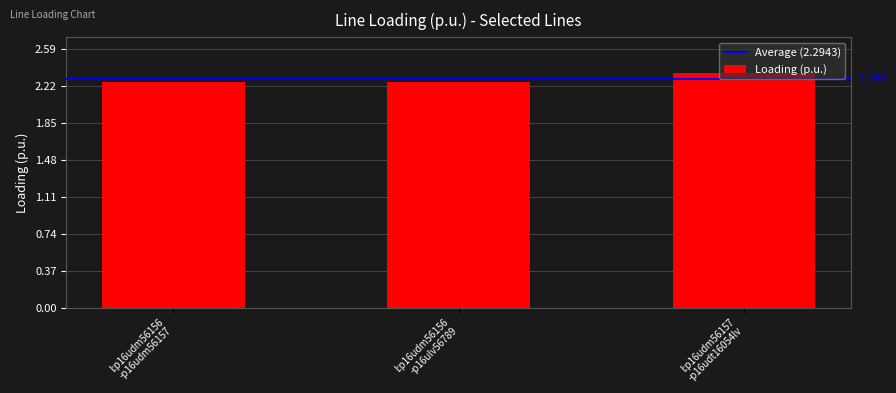

What is the sum of all values?

6.9